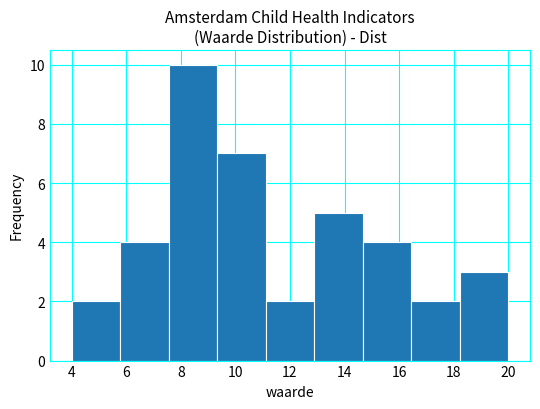

Over which range of the x-axis is the bar tallest?

7.6 to 9.4